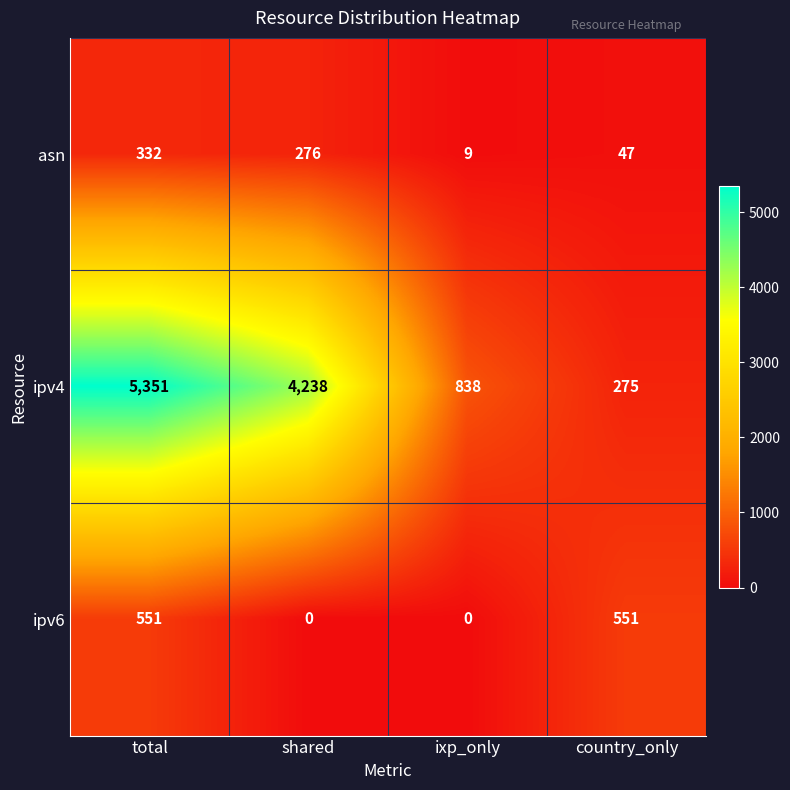

The value of ipv6 at ixp_only is 0. True or false?

True